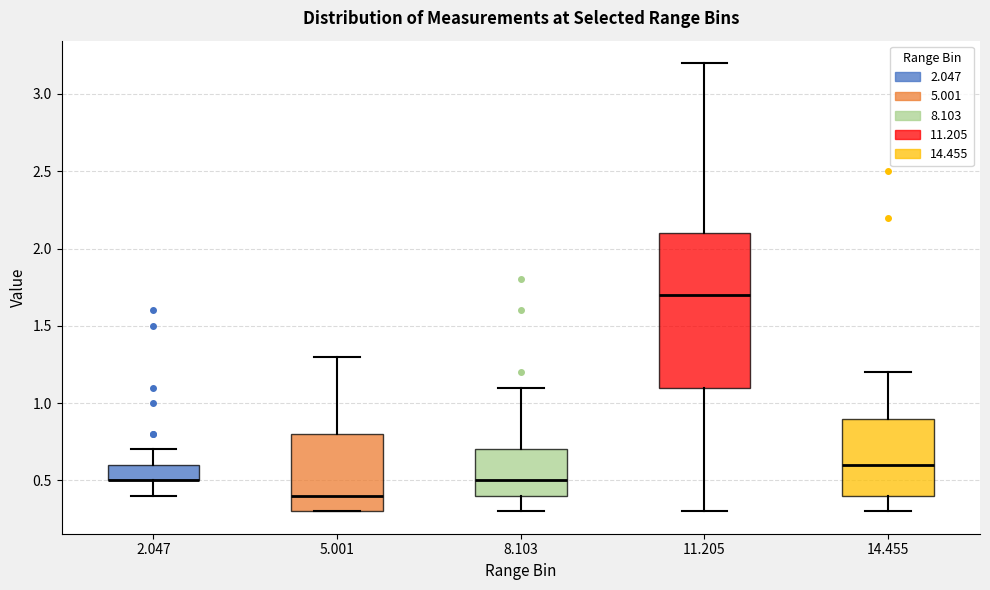

Reading left to right, transcribe this box plot: for each box, give where its median line is, the range the box spans, and where its two whiskers end, as read against the y-axis. The values are not printed on the chart, so give them approximately, as read against the axis.

2.047: median 0.5 (drawn on the box's lower edge), box 0.5 to 0.6, whiskers 0.4 to 0.7
5.001: median 0.4, box 0.3 to 0.8, whiskers 0.3 to 1.3
8.103: median 0.5, box 0.4 to 0.7, whiskers 0.3 to 1.1
11.205: median 1.7, box 1.1 to 2.1, whiskers 0.3 to 3.2
14.455: median 0.6, box 0.4 to 0.9, whiskers 0.3 to 1.2